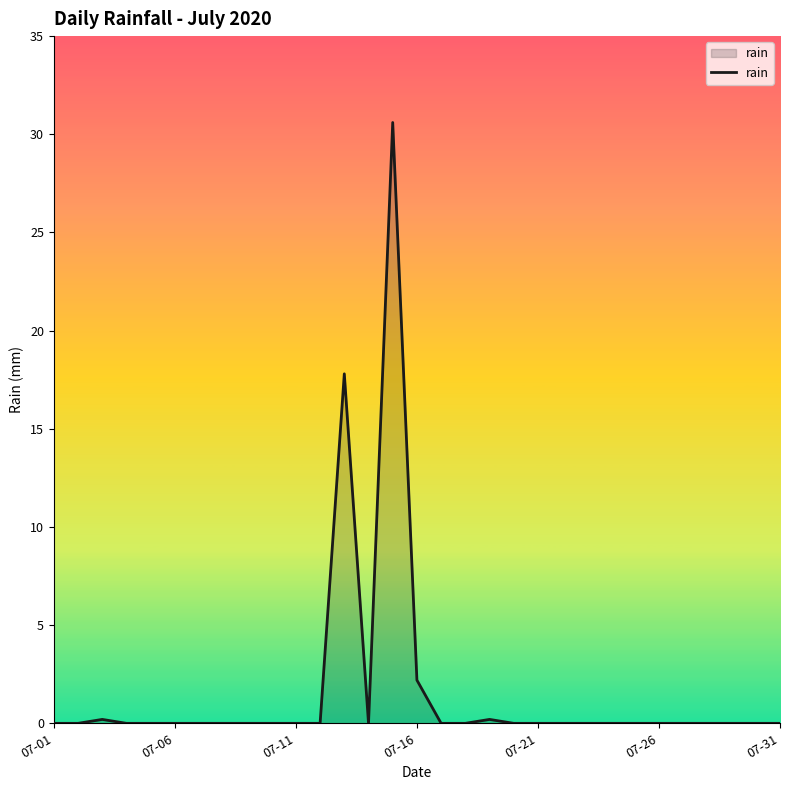

What is the difference between the maximum and minimum values?

30.6